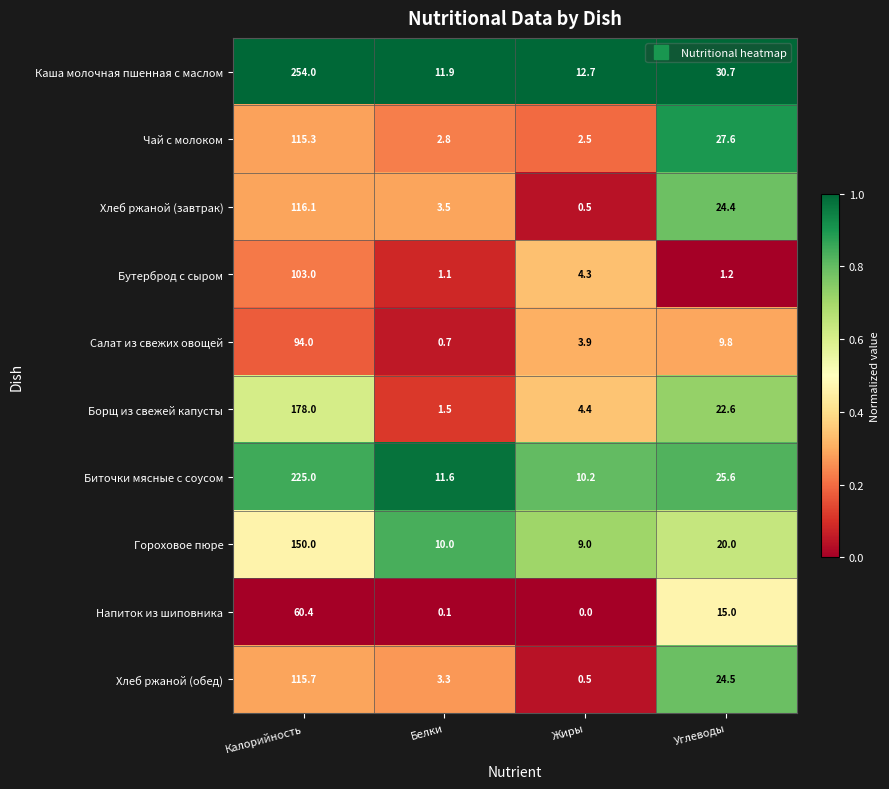

Which series changed the most between Жиры and Углеводы?

Чай с молоком